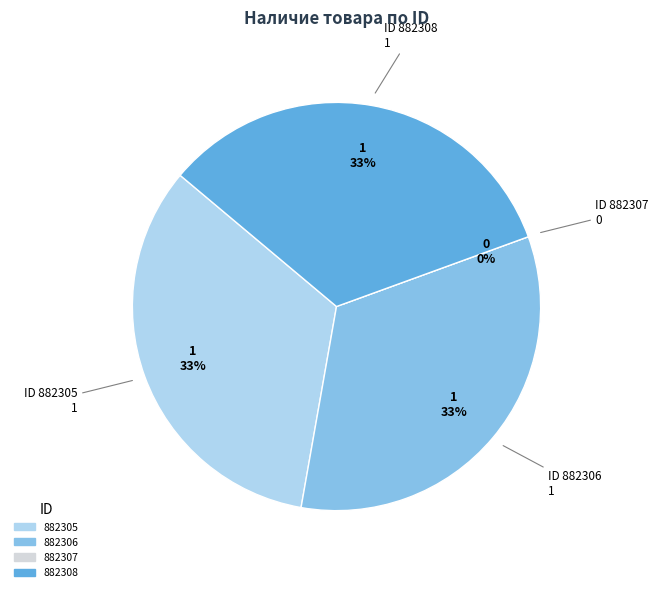

To the nearest percent, what percentage of the pie is 882308?

33%